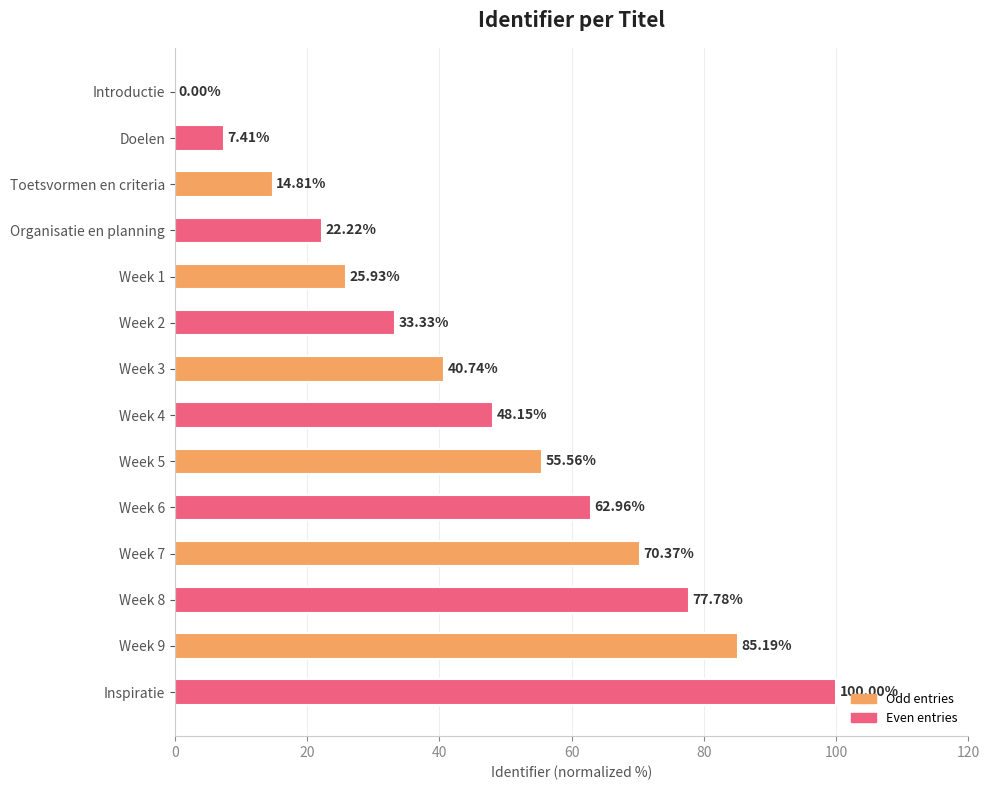

Which has a higher value, Introductie or Organisatie en planning?

Organisatie en planning